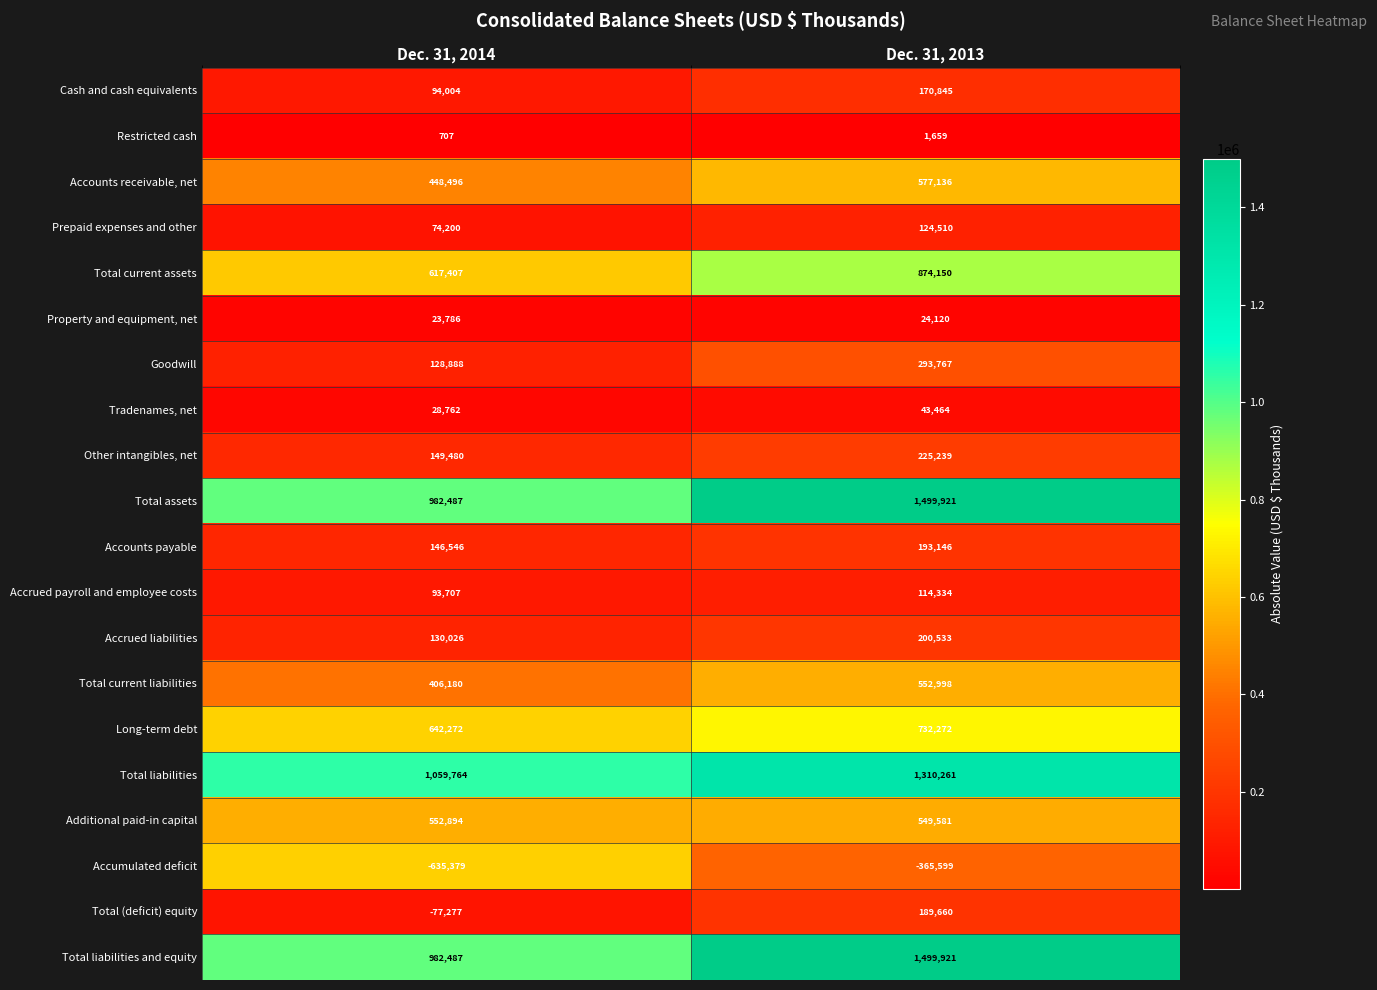

Rank the categories by Goodwill value from highest to lowest.

Dec. 31, 2013, Dec. 31, 2014